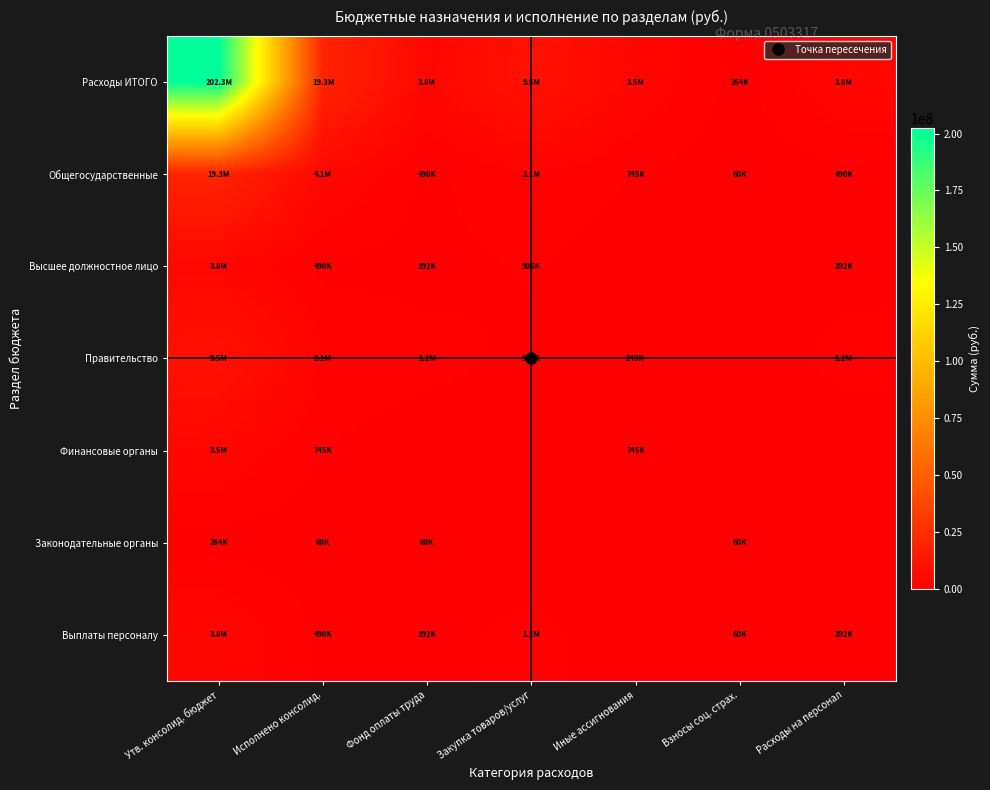

How many categories are shown in the chart?

7